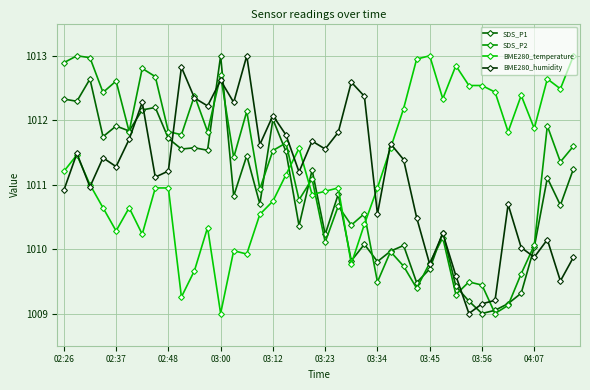

True or false: SDS_P2 and BME280_temperature cross at least once.

True